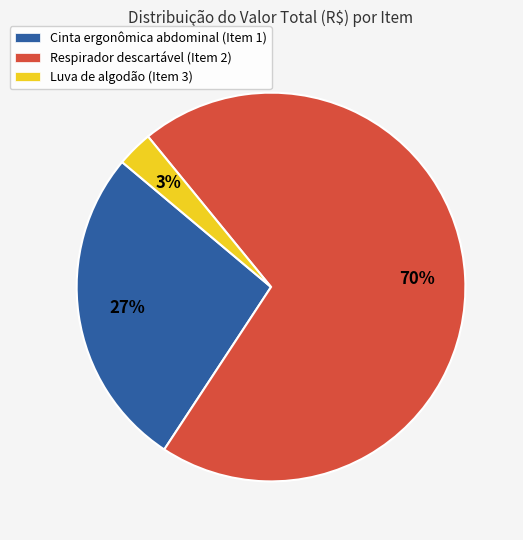

Which slice represents more than half of the pie?

Respirador descartável (Item 2)